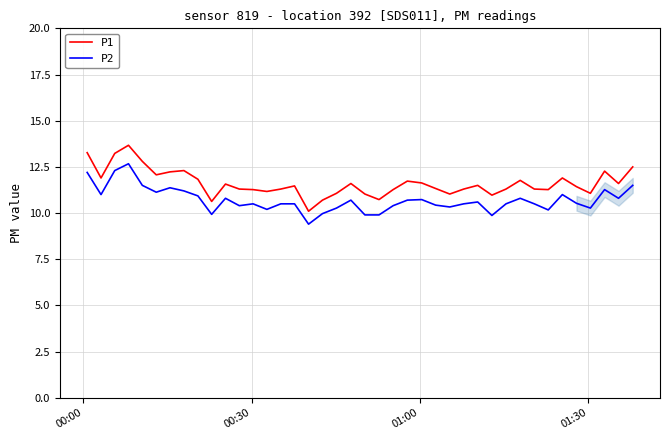

Which series has the largest range (max minus min)?

P1